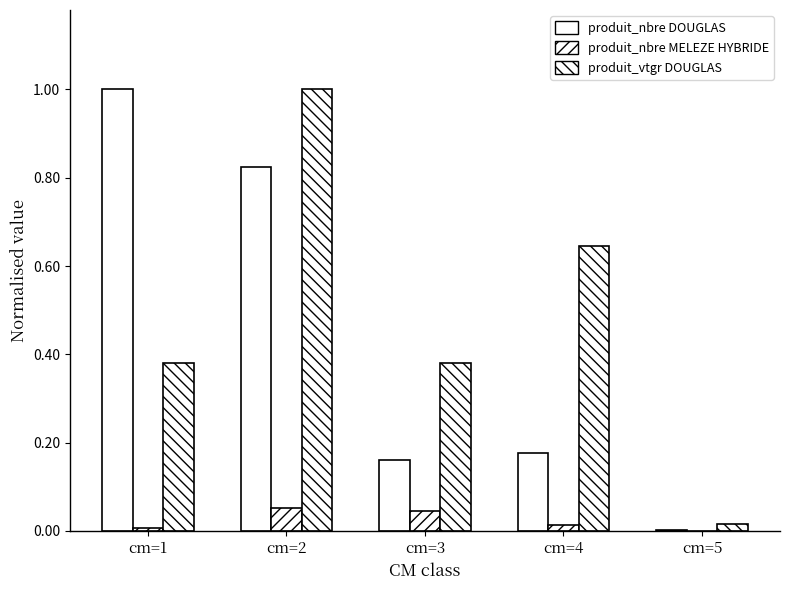

What is the highest value of the produit_nbre MELEZE HYBRIDE series?

0.1